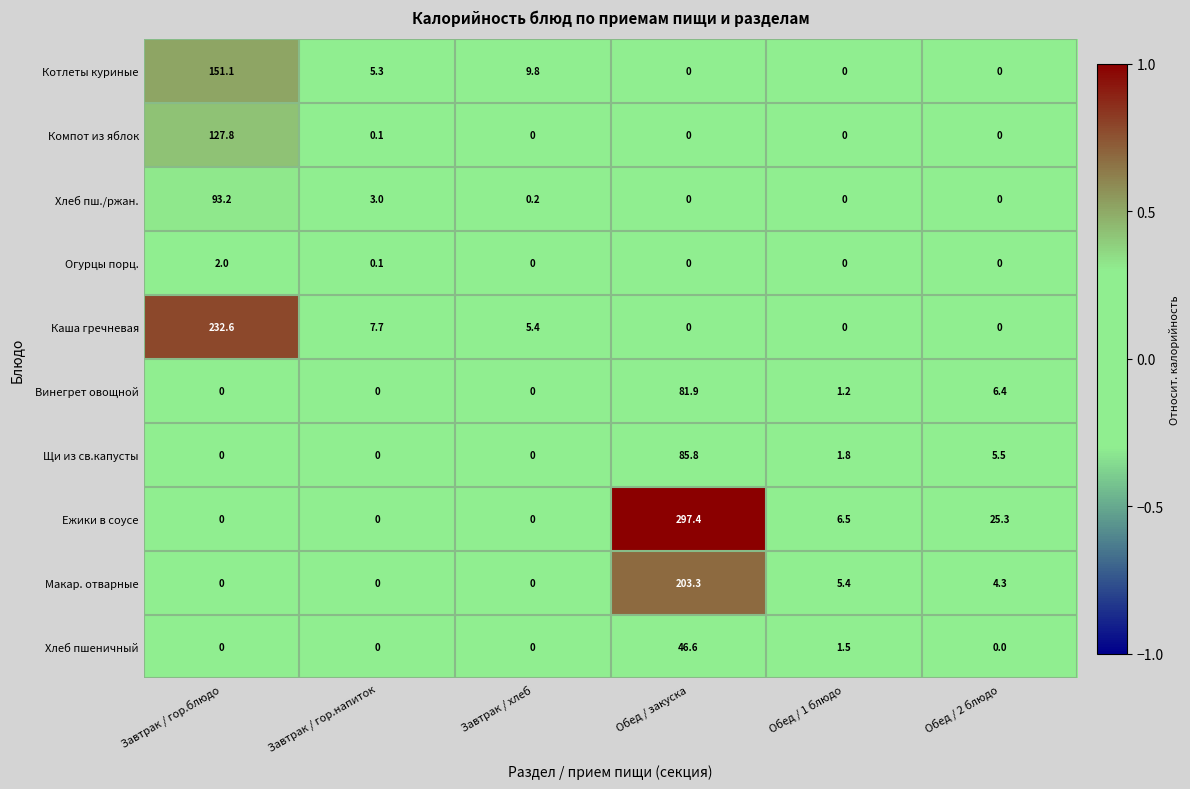

The value of Компот из яблок at Обед / закуска is 0.0. True or false?

True